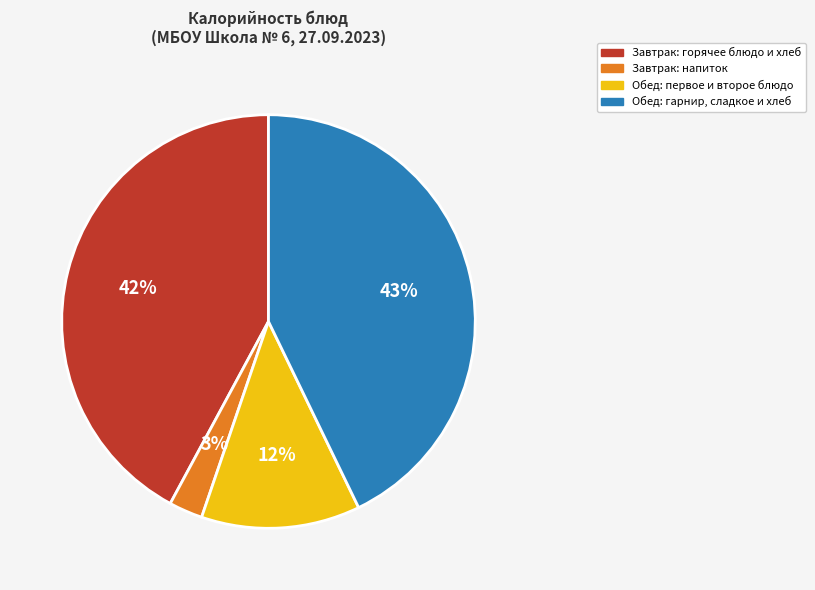

To the nearest percent, what is the average slice percentage?

25%